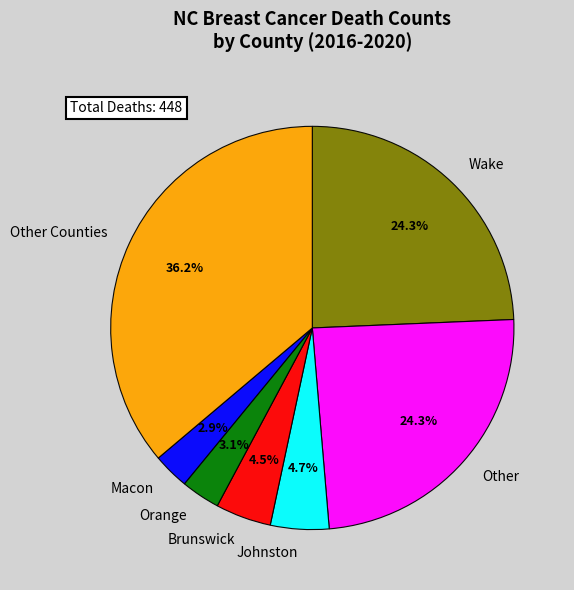

To the nearest percent, what is the difference between the largest and smallest slice percentages?

33%